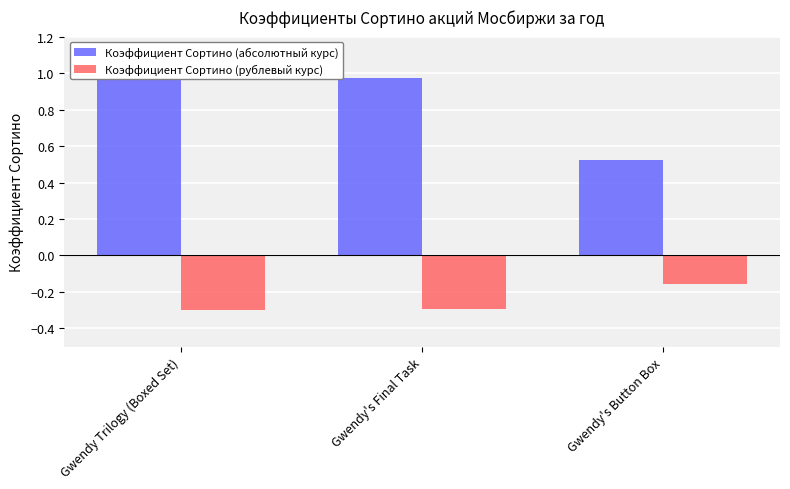

The value of Коэффициент Сортино (абсолютный курс) at Gwendy's Button Box is 0.5. True or false?

True